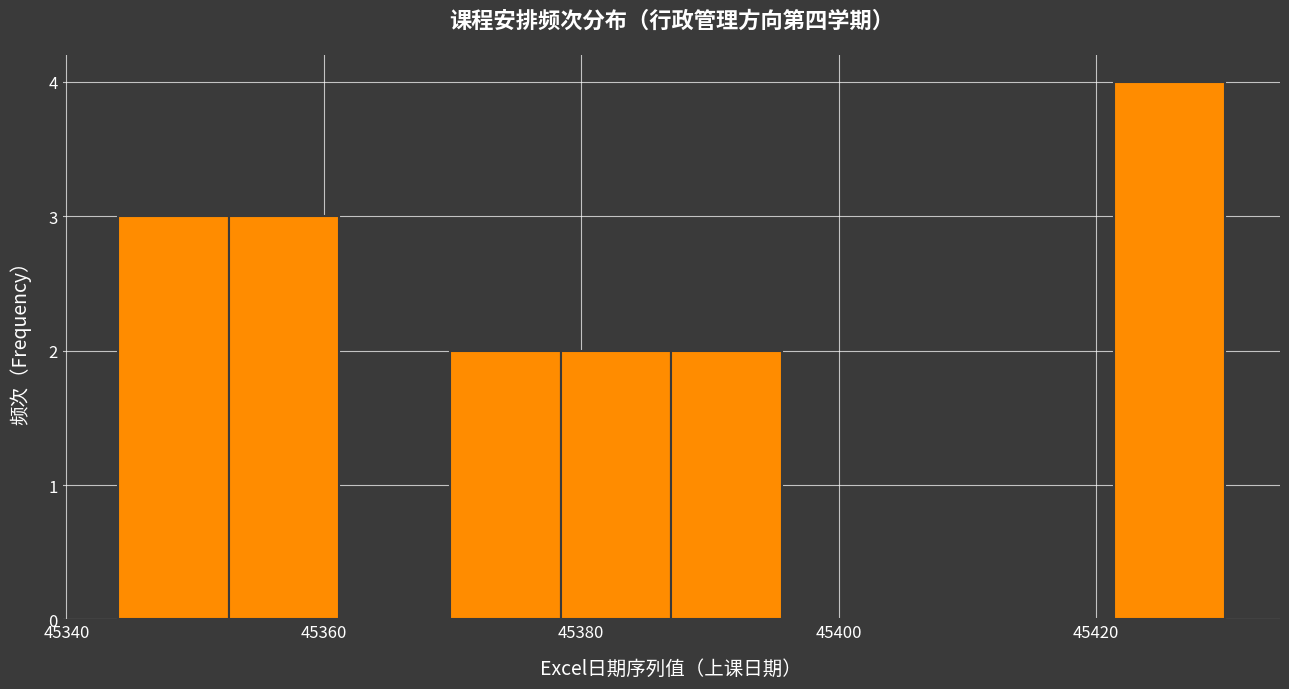

Over which range of the x-axis is the bar tallest?

45421.4 to 45430.0